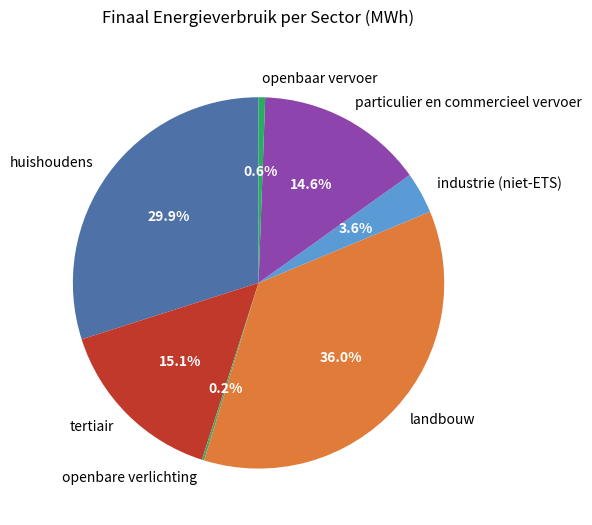

To the nearest percent, what is the difference between the largest and smallest slice percentages?

36%